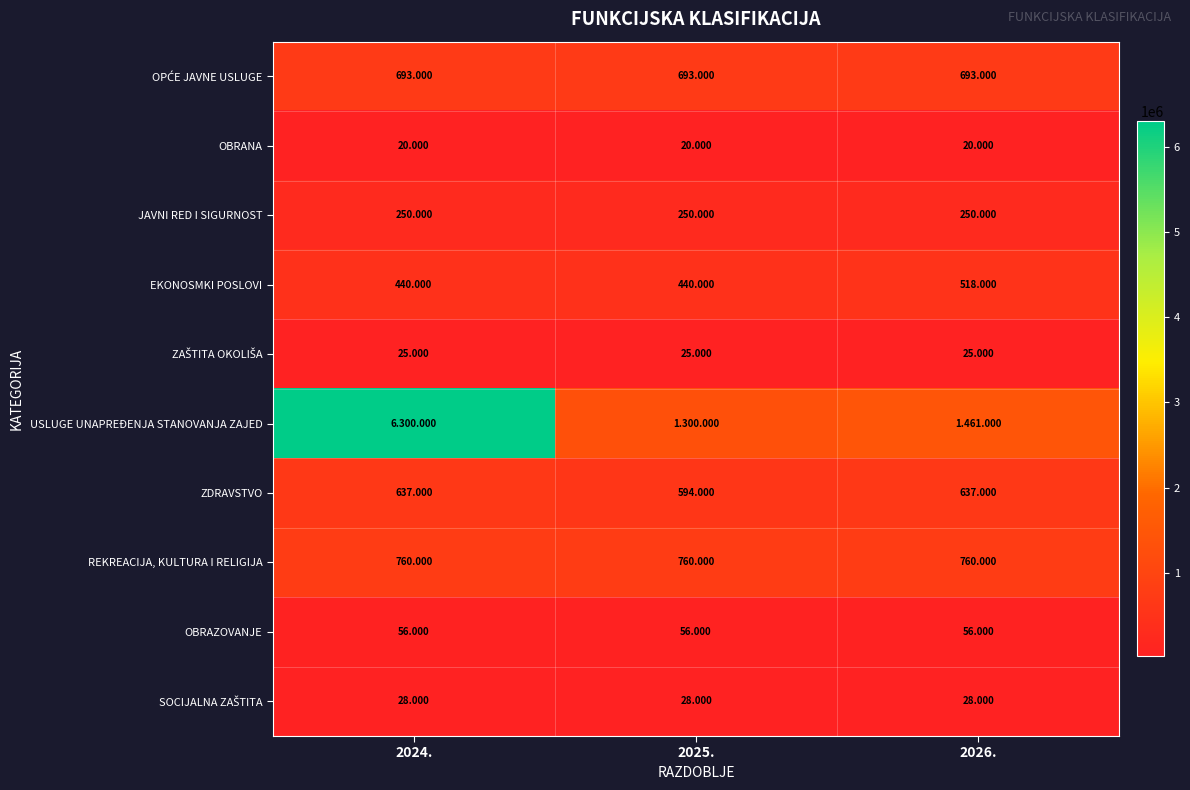

What is the difference between the maximum and second lowest values in the EKONOSMKI POSLOVI series?

78000